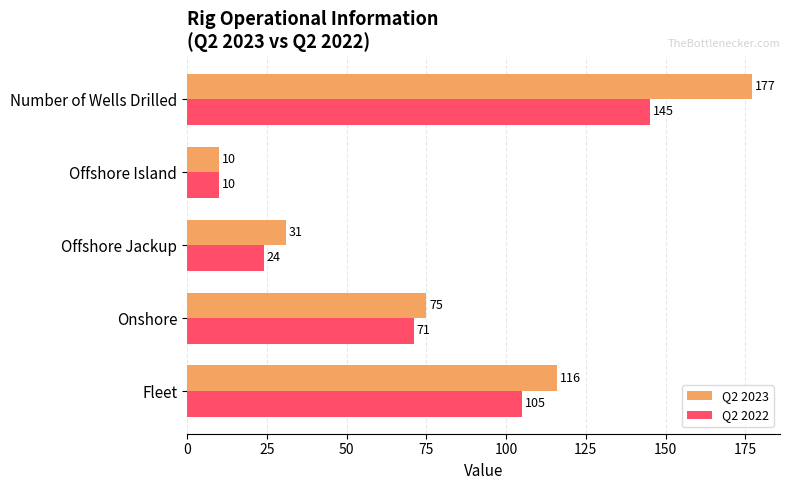

The Q2 2023 series shows 177 at Number of Wells Drilled. True or false?

True